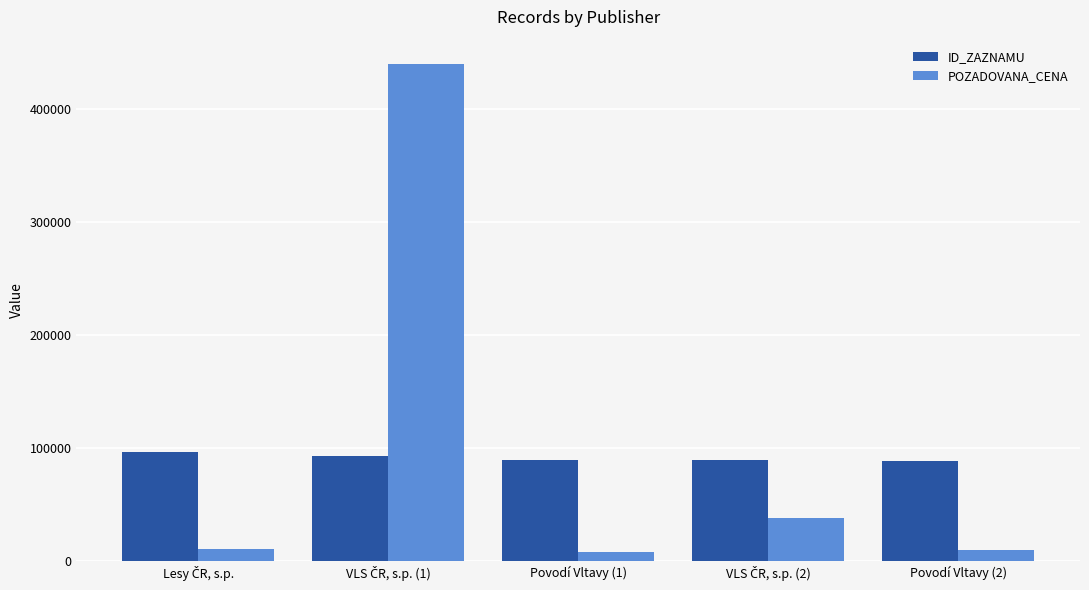

What is the maximum value shown in the chart?

439000